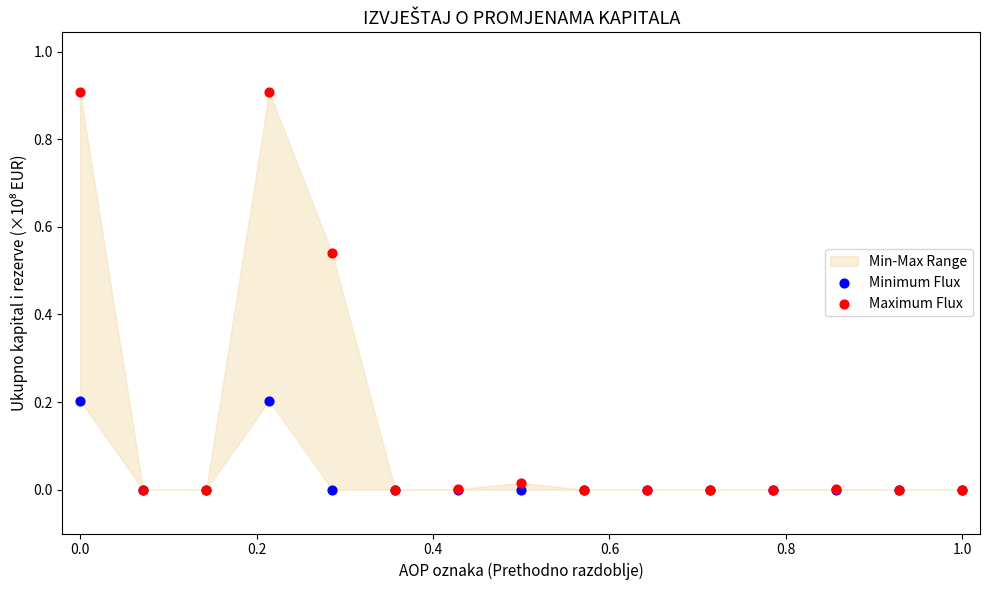

What are all the series names shown in the legend?

Minimum Flux, Maximum Flux